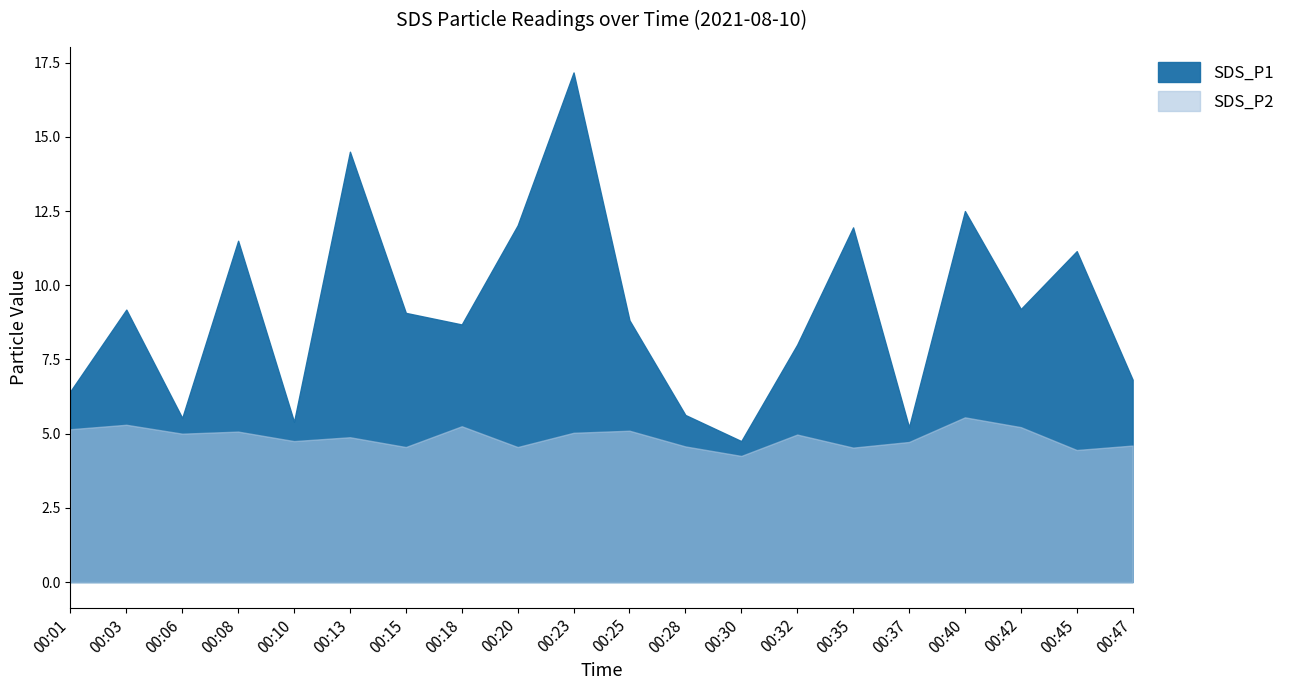

What is the difference between the second highest and minimum values in the SDS_P2 series?

1.0